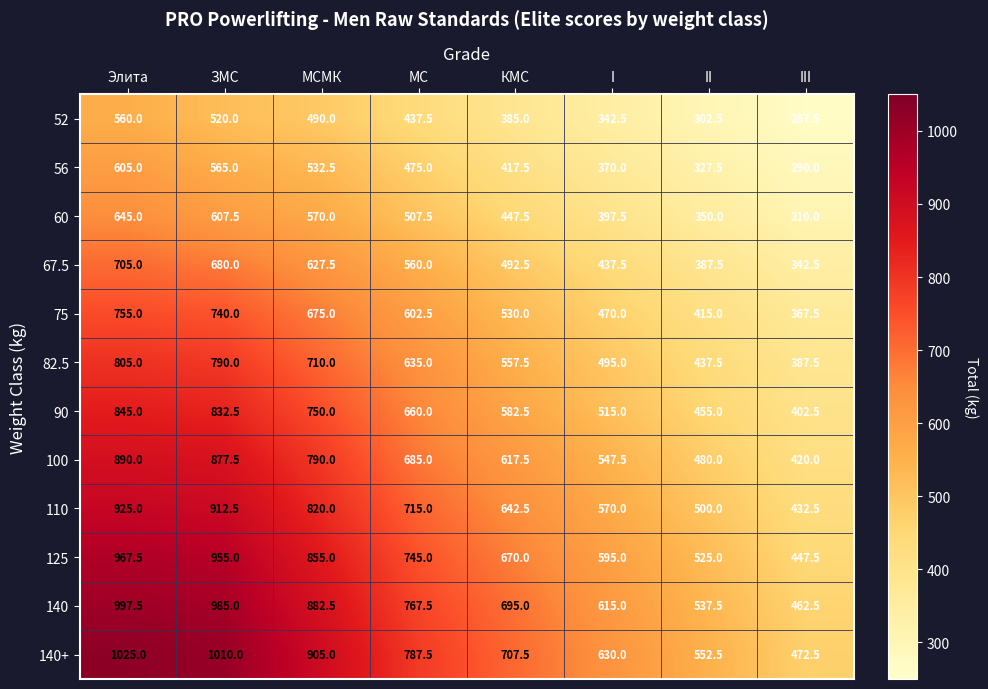

At which label does 82.5 first exceed 635?

Элита